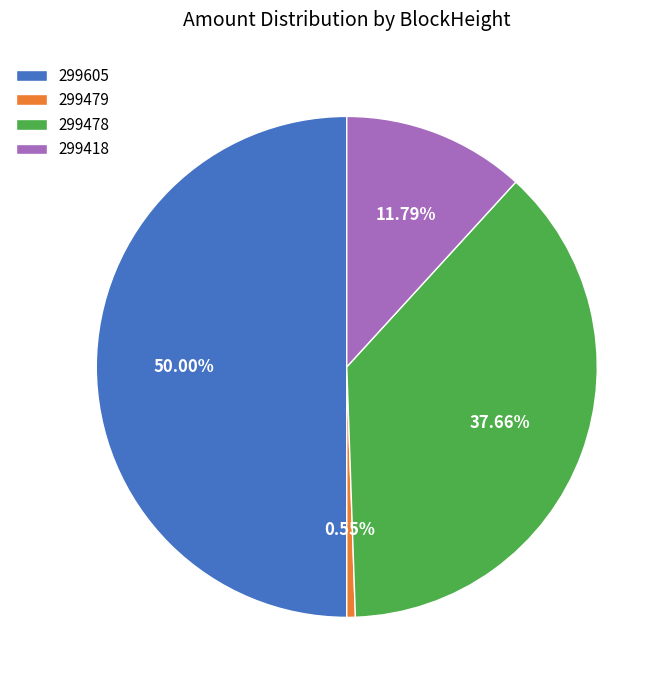

What percentage is the 299418 slice, to the nearest percent?

12%